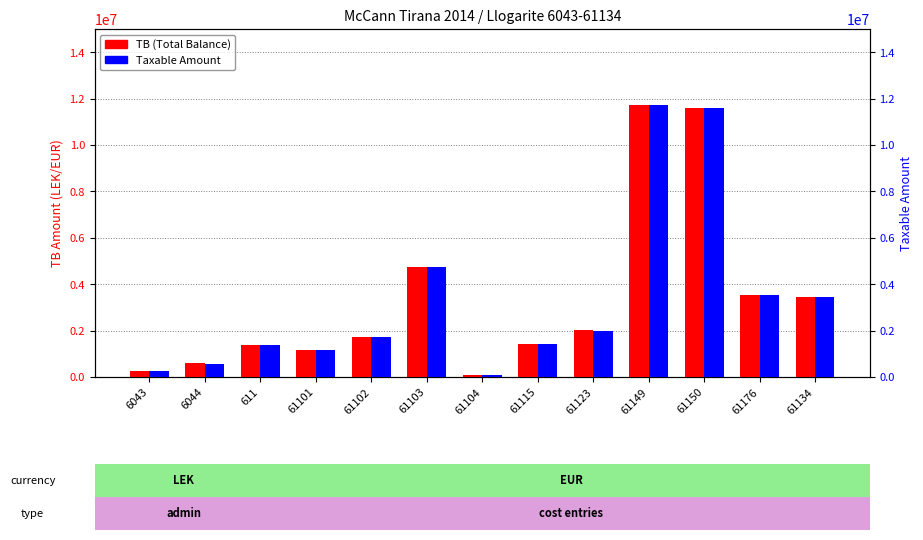

Which series has the largest range (max minus min)?

TB (Total Balance)